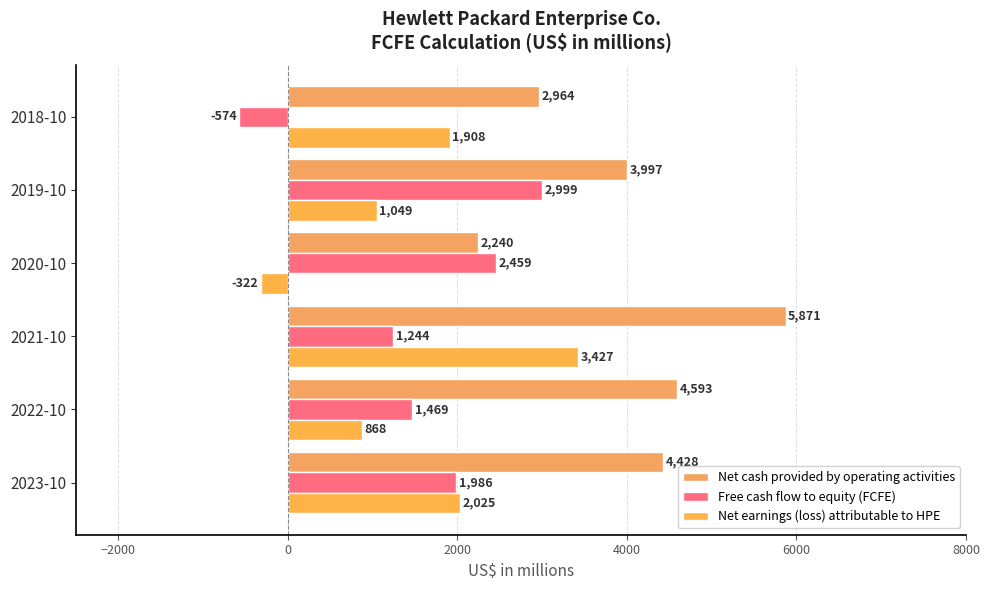

What is the average value of the Free cash flow to equity (FCFE) series?

1597